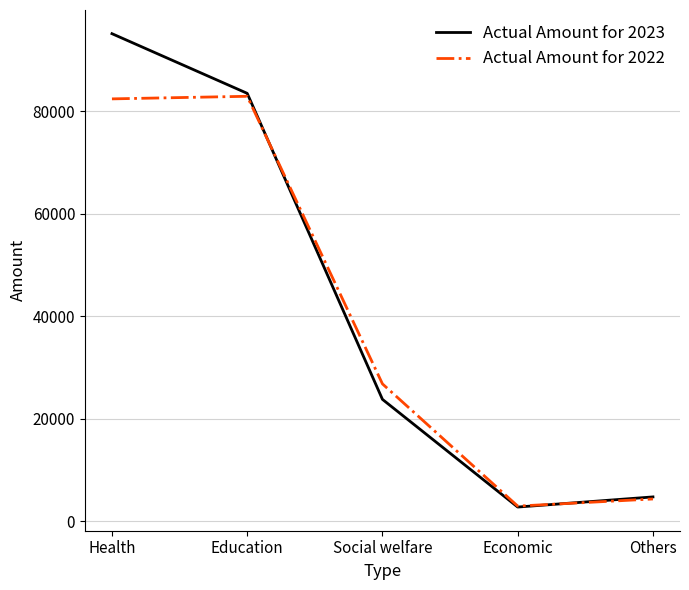

Where is Actual Amount for 2022 nearest to the value 42902?

Social welfare